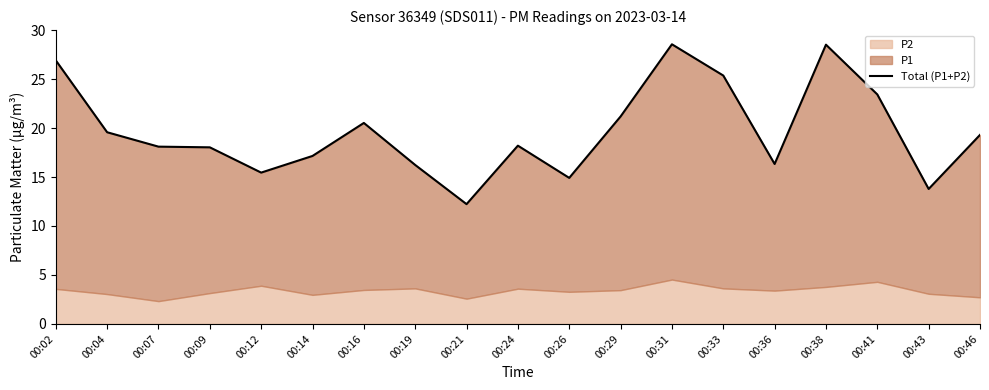

How many values are below 18?

7